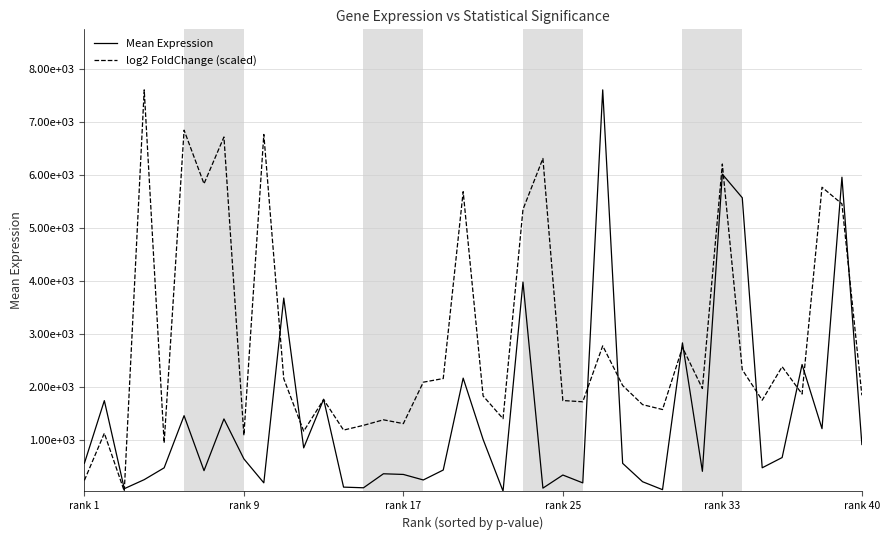

What is the maximum value for log2 FoldChange (scaled)?

7604.8